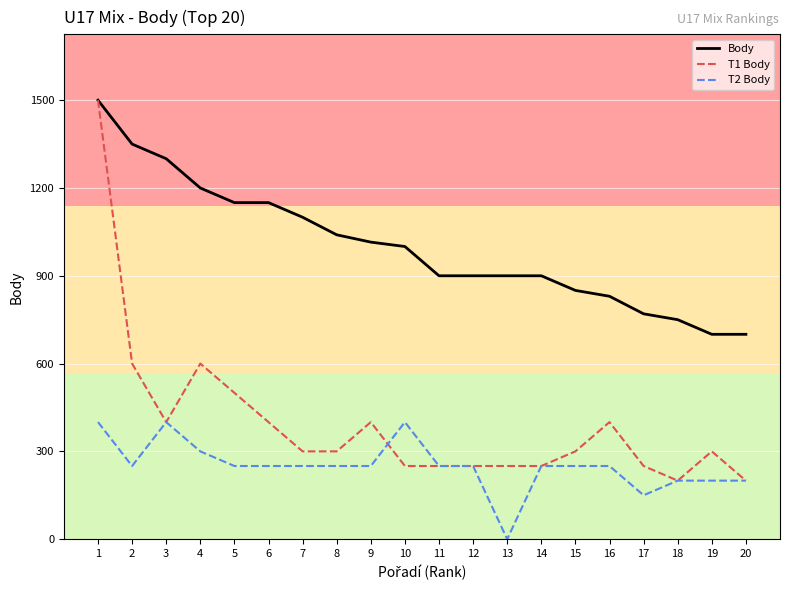

List the series in order of their overall mean, highest first.

Body, T1 Body, T2 Body